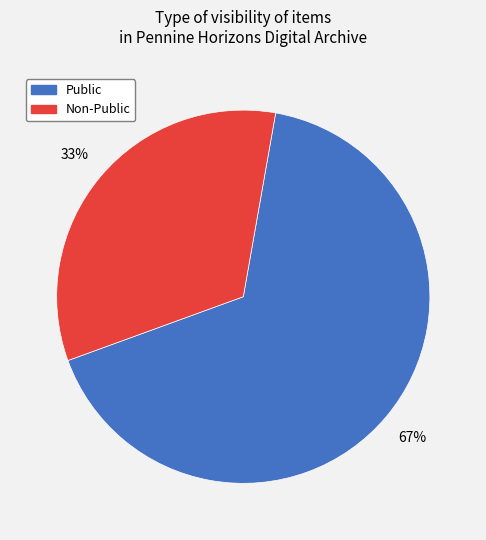

To the nearest percent, what is the average slice percentage?

50%